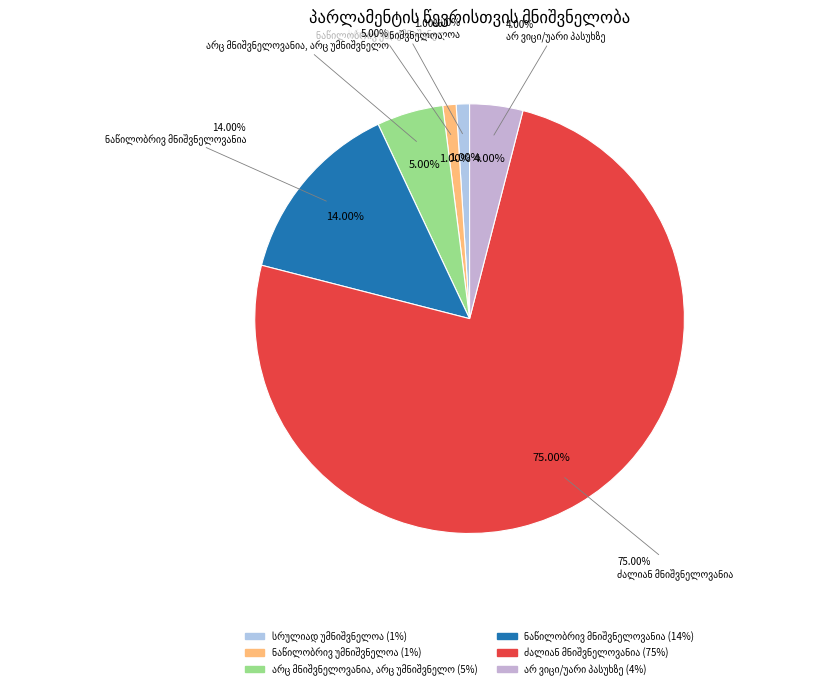

Is არ ვიცი/უარი პასუხზე the majority of the pie?

No